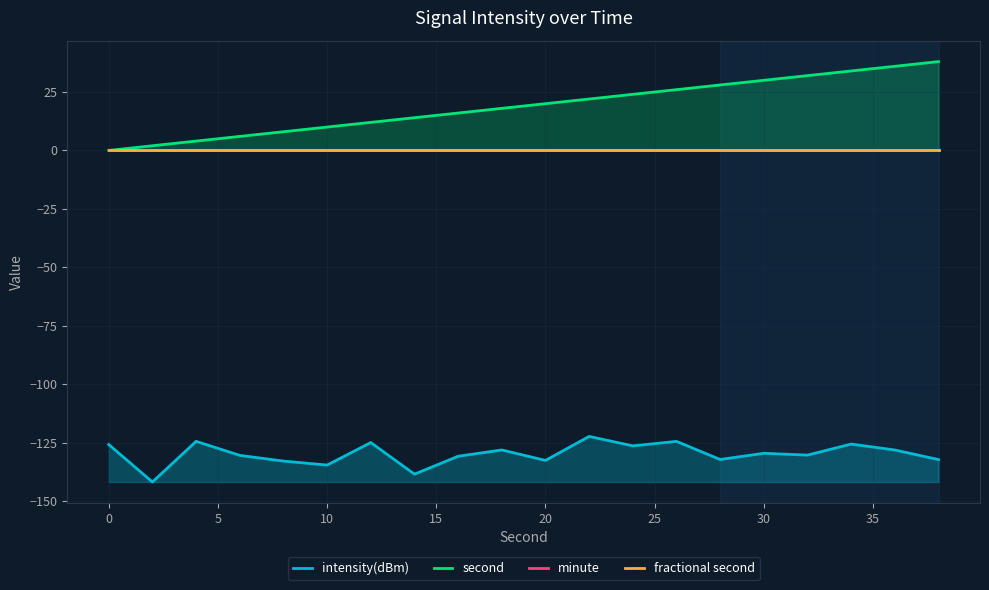

Which series has the widest spread of values?

second